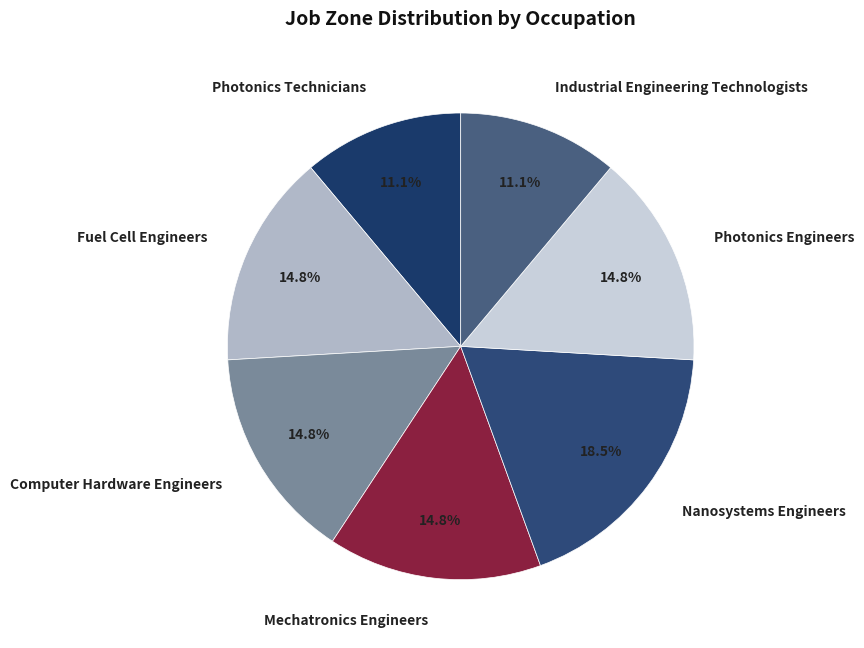

Do Fuel Cell Engineers and Nanosystems Engineers together represent more than half of the pie?

No